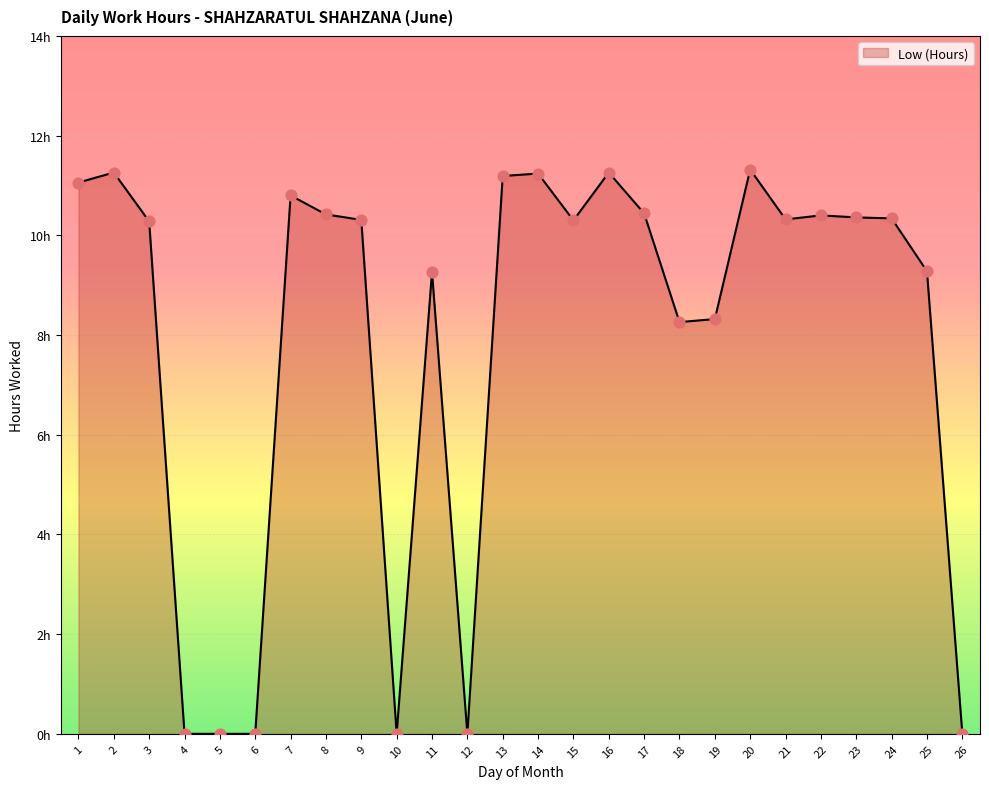

What is the ratio of the value at 7 to the value at 21?

1.0